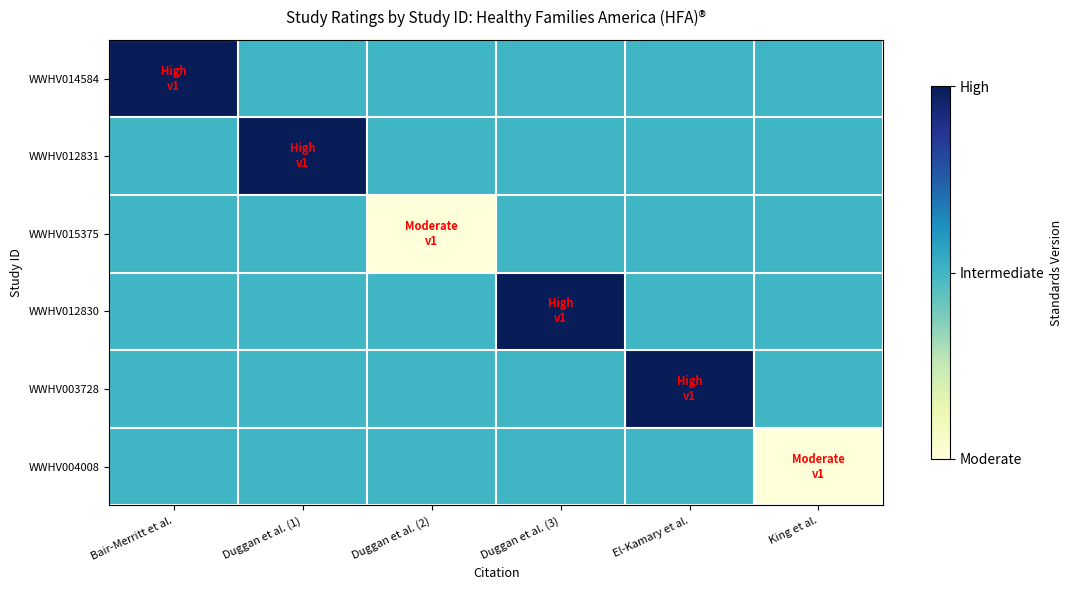

Which series has the largest range (max minus min)?

WWHV014584